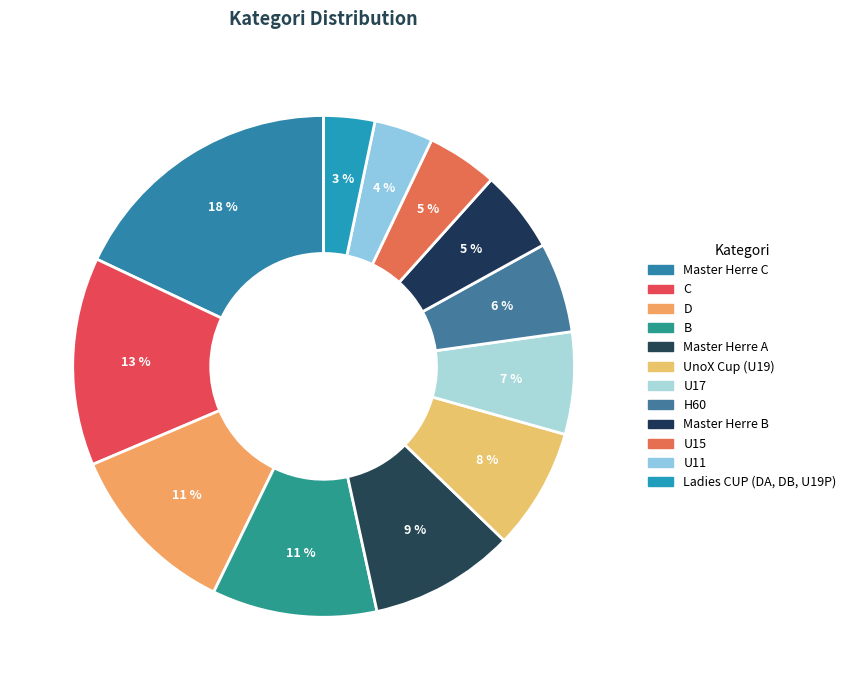

To the nearest percent, what portion does C represent?

13%